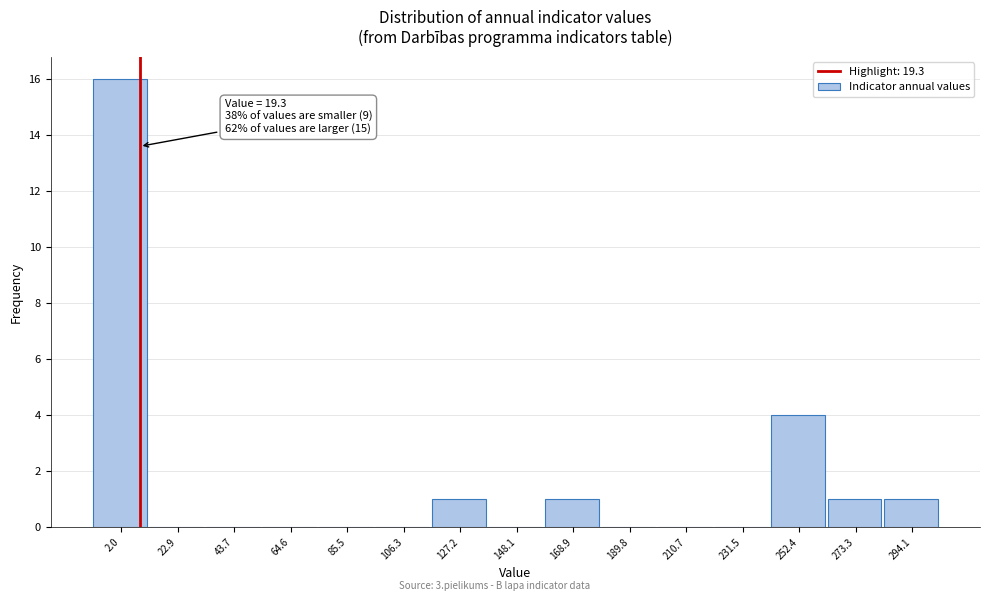

Reading right to left, what are all the values shown in this chart?

294.1=1	273.3=1	252.4=4	231.5=0	210.7=0	189.8=0	168.9=1	148.1=0	127.2=1	106.3=0	85.5=0	64.6=0	43.7=0	22.9=0	2.0=16